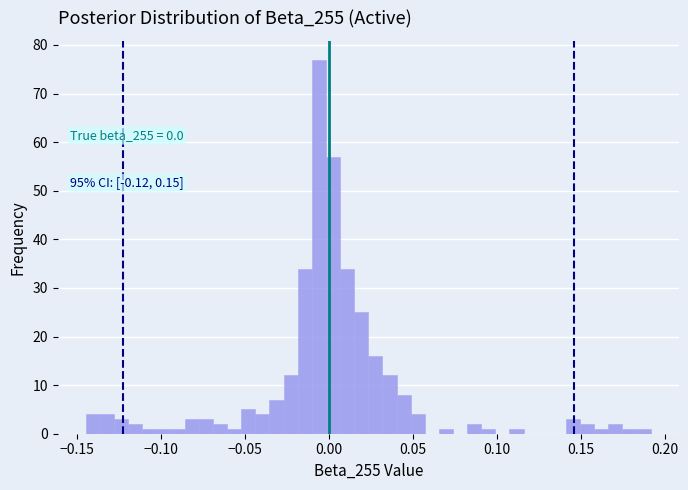

Read against the x-axis, roughly where is the centre of the tallest bar?

-0.005